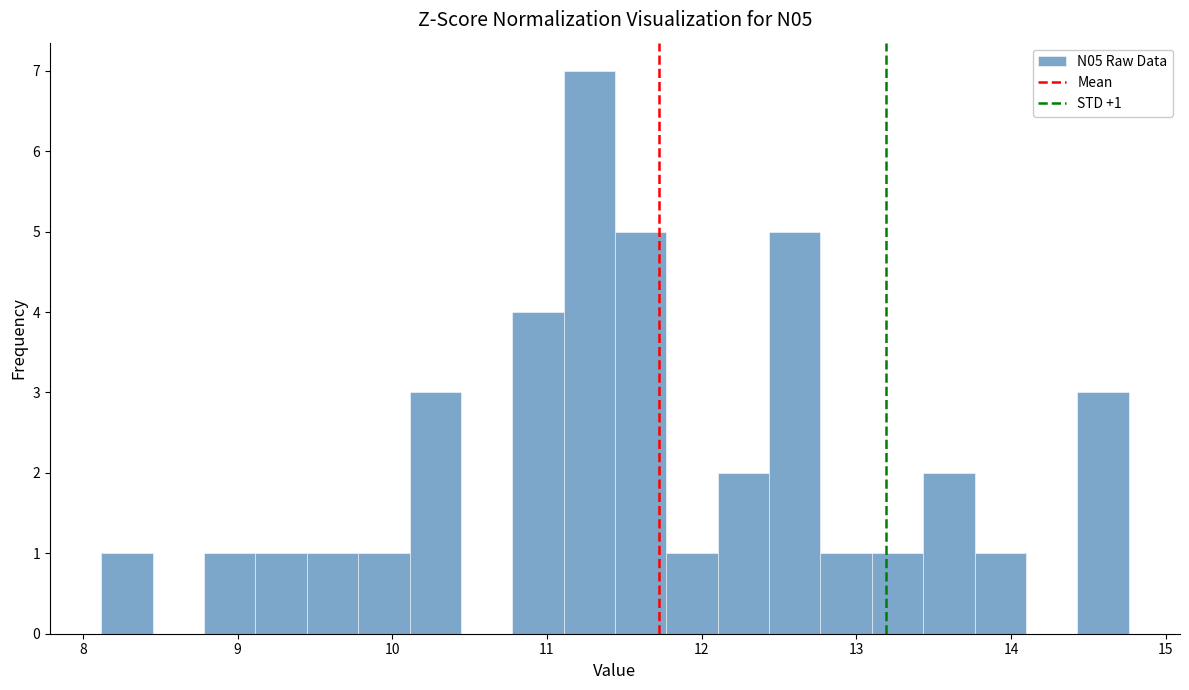

Around what value on the x-axis is the tallest bar? Give the approximate position of its centre, as read against the axis.

11.3